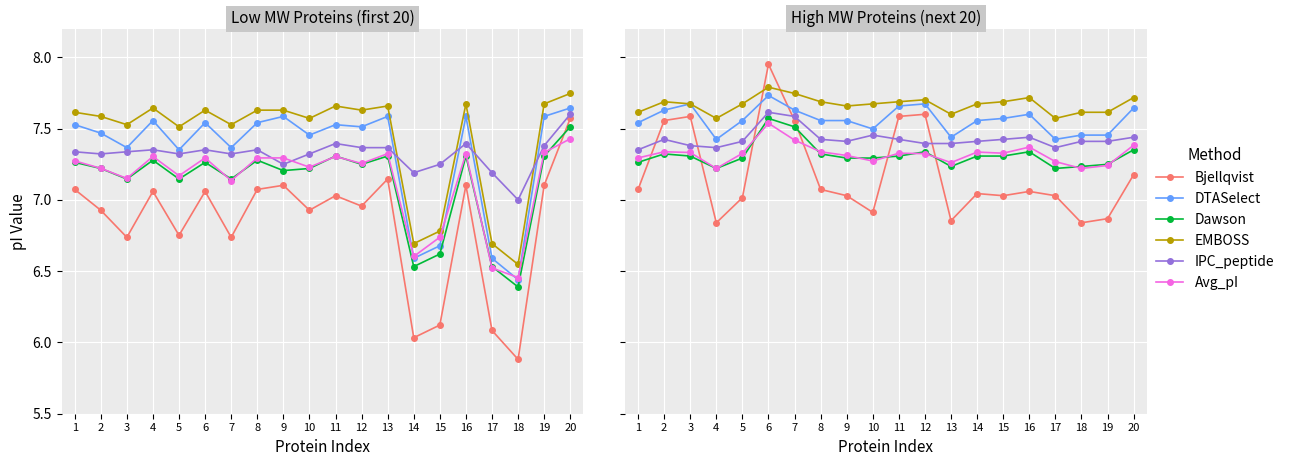

Between 8 and 13, which is larger?

8